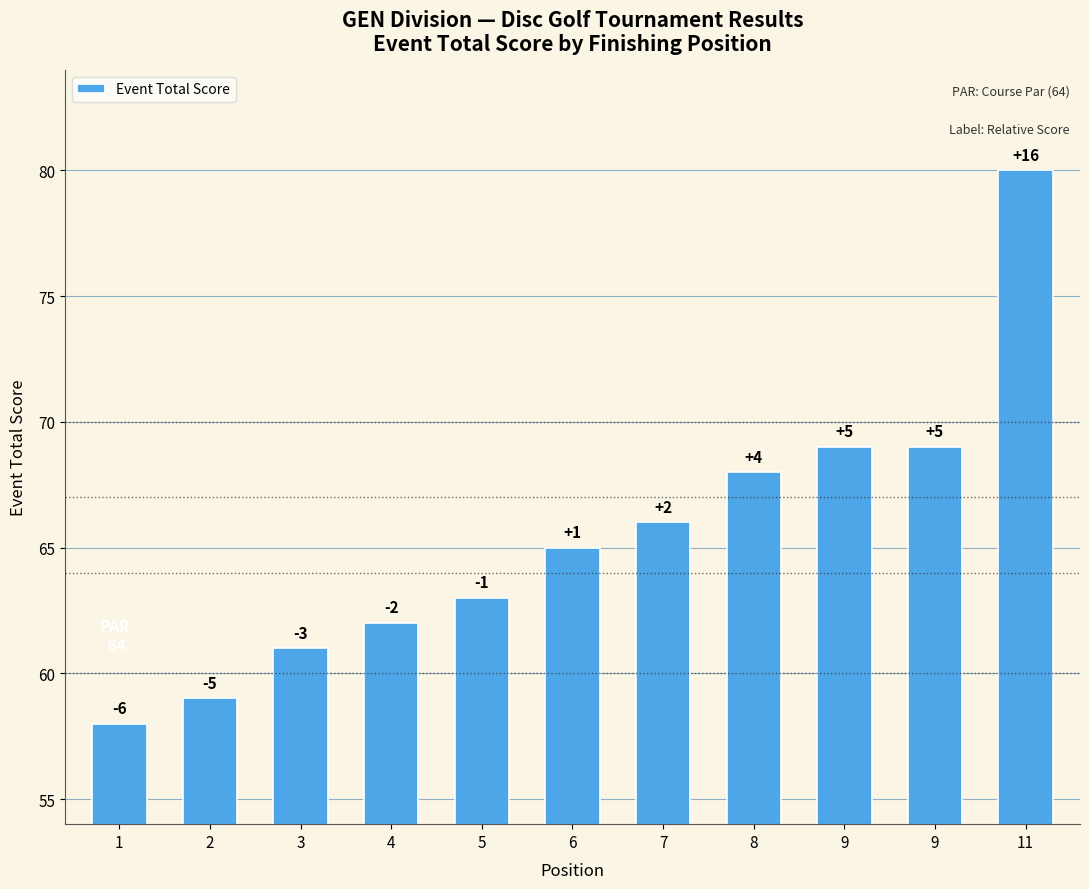

How many bars are there in total?

11